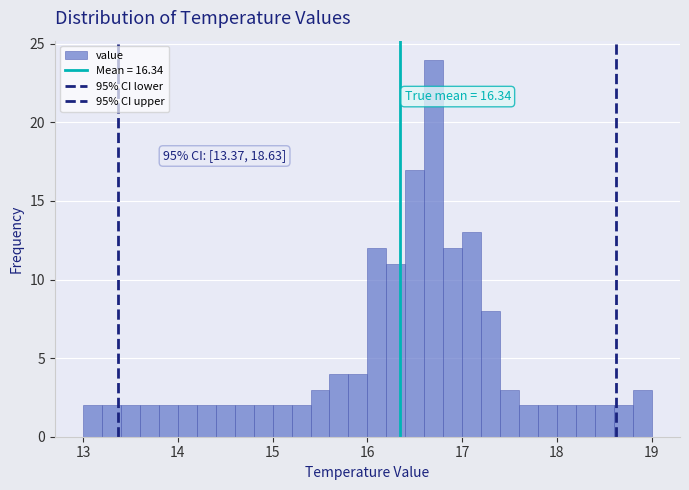

Read against the x-axis, roughly where is the centre of the tallest bar?

16.7